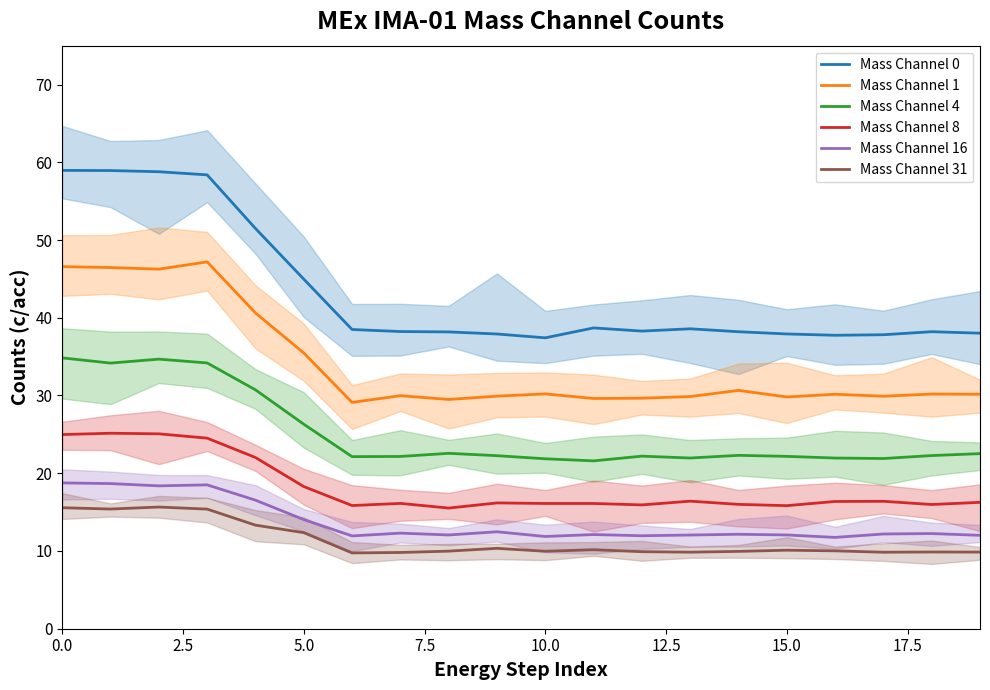

The value of Mass Channel 4 at 15.0 is 22.2. True or false?

True